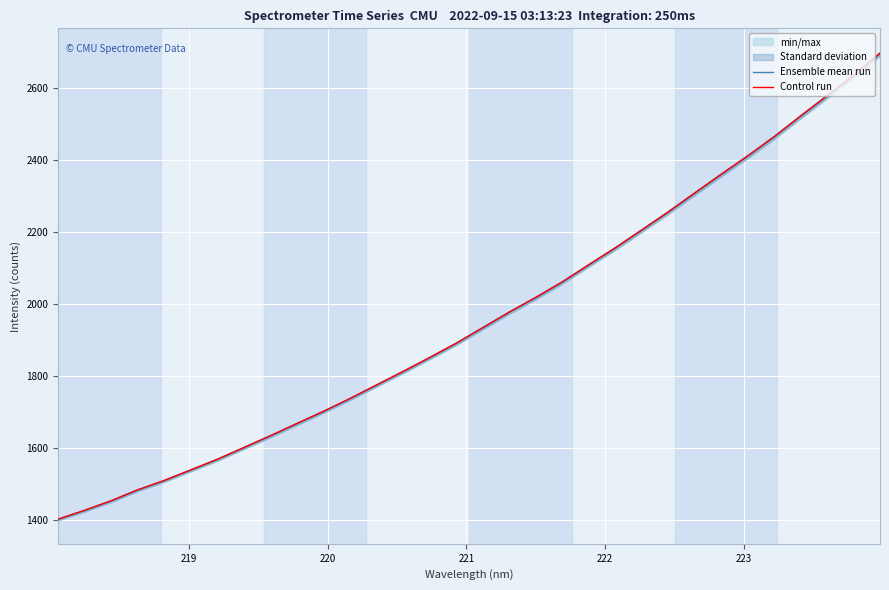

What is the maximum value for Control run?

2696.7